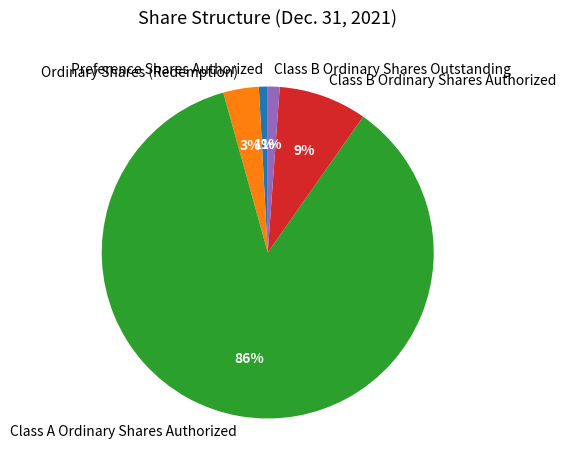

To the nearest percent, what is the difference between the largest and smallest slice percentages?

85%